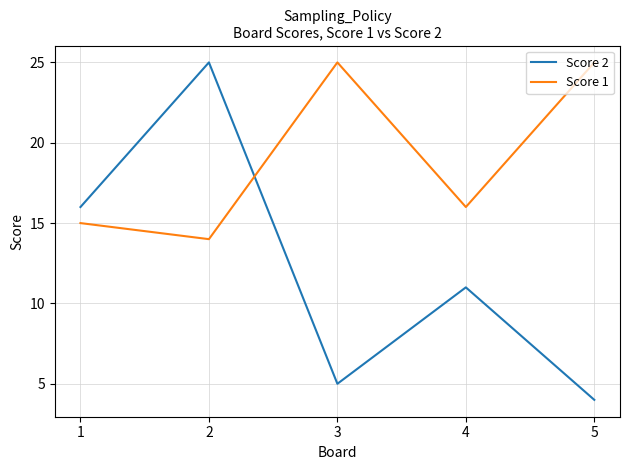

Between 4 and 5, which series saw the biggest shift?

Score 1